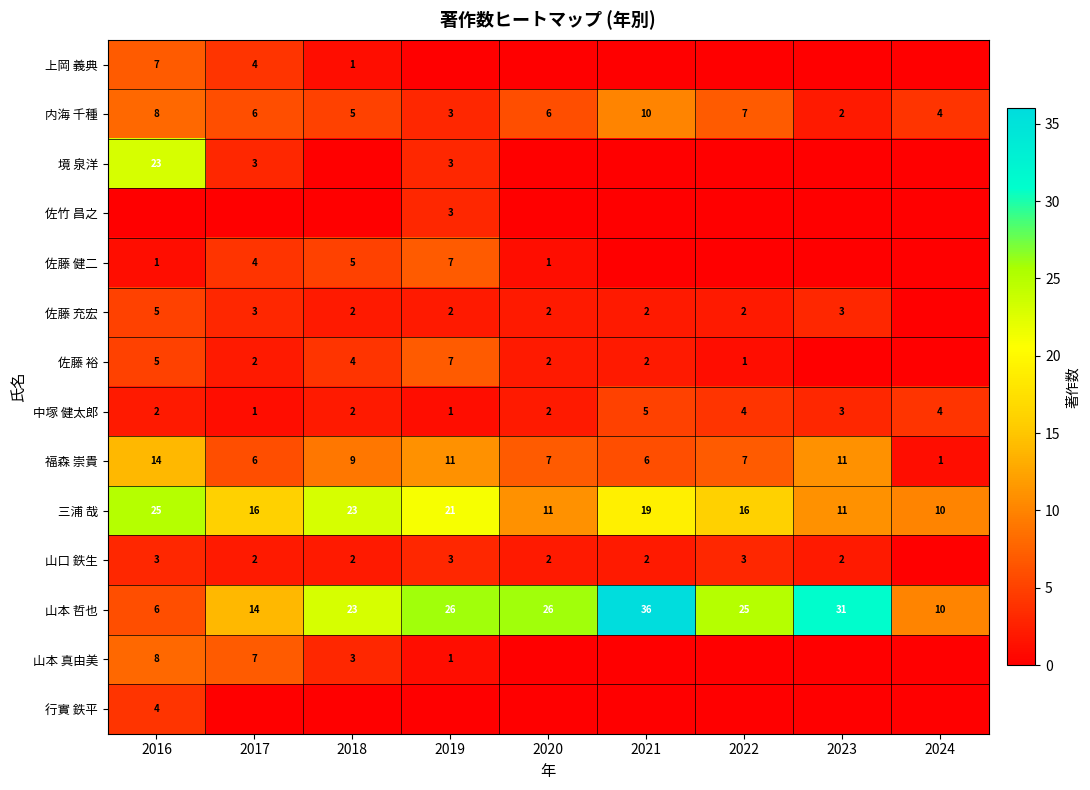

At which label does 内海 千種 reach its peak?

2021